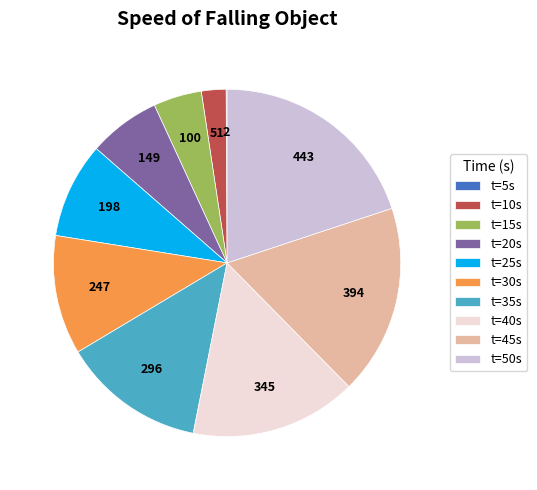

Is there a majority slice in this chart?

No